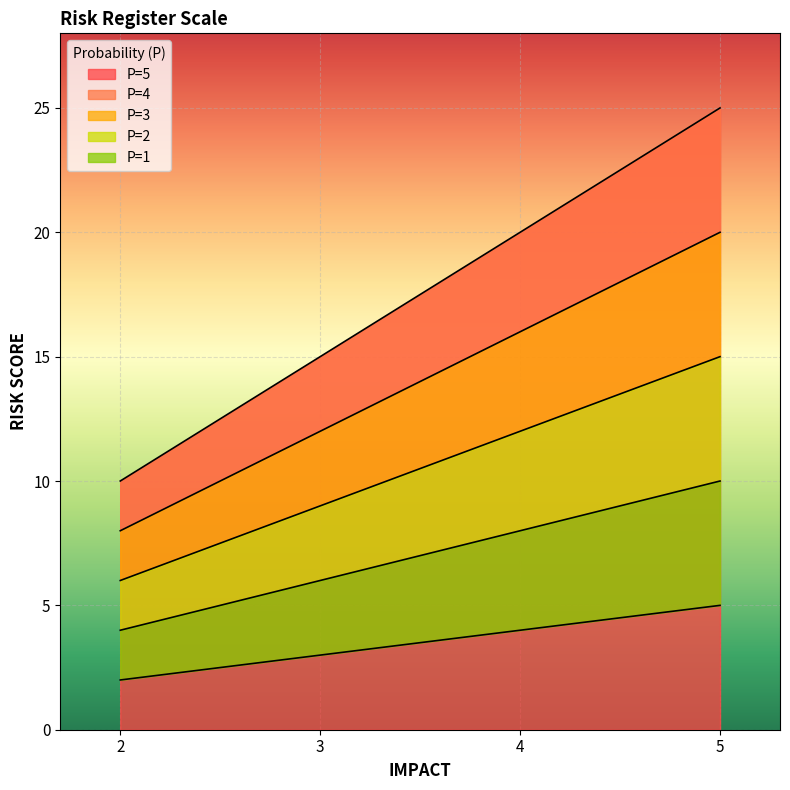

How many series are shown in this chart?

5